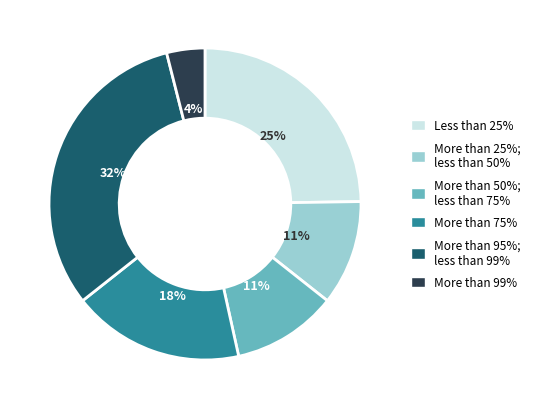

To the nearest percent, what is the average slice percentage?

17%